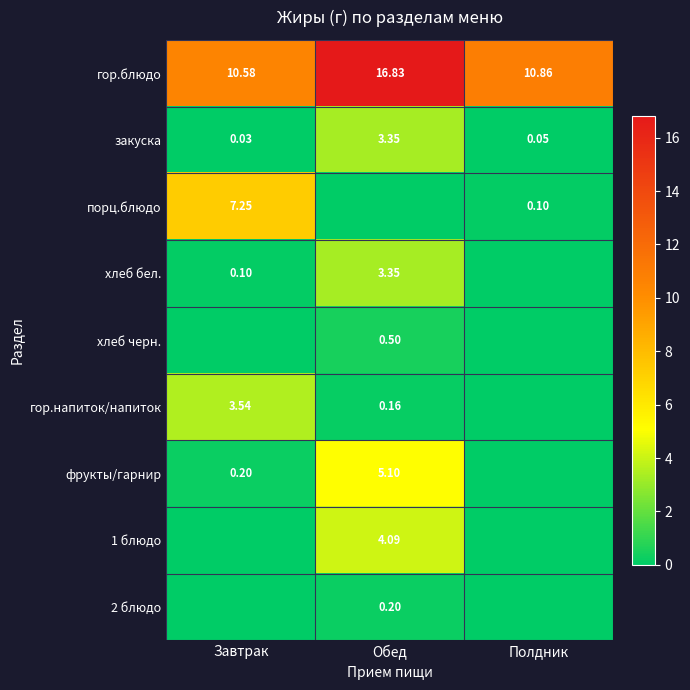

Is the value of фрукты/гарнир at Обед greater than the value of закуска at Обед?

Yes